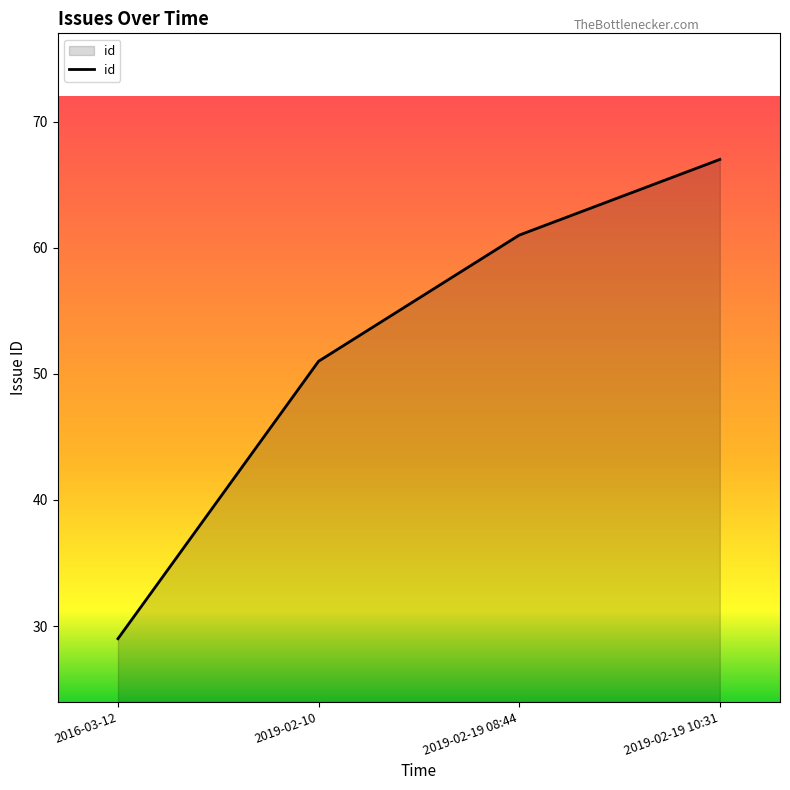

List the labels in order of value, largest first.

2019-02-19 10:31, 2019-02-19 08:44, 2019-02-10, 2016-03-12